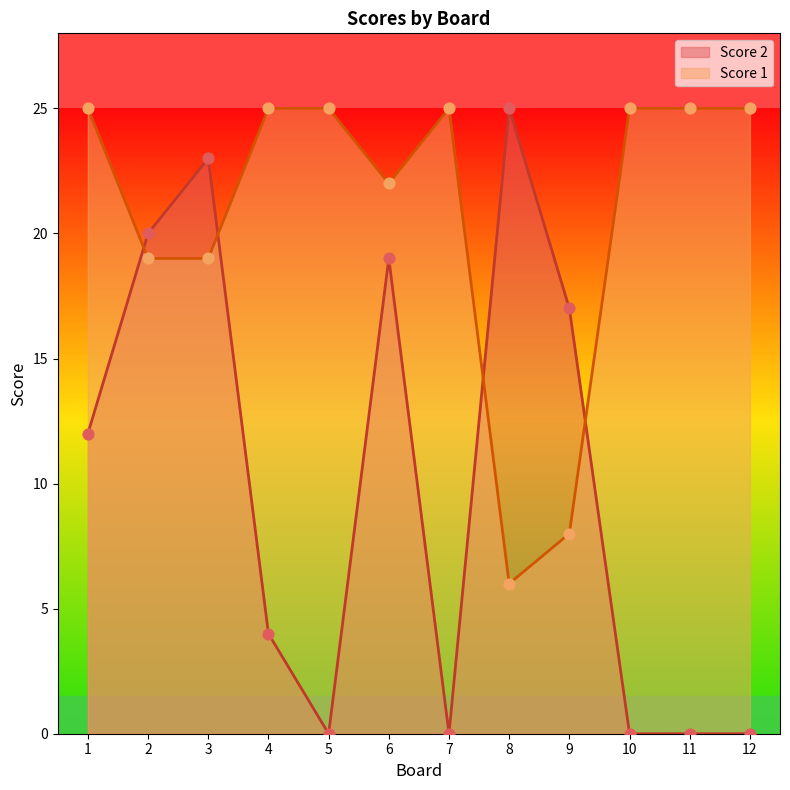

At which category is the sum across all series the highest?

3